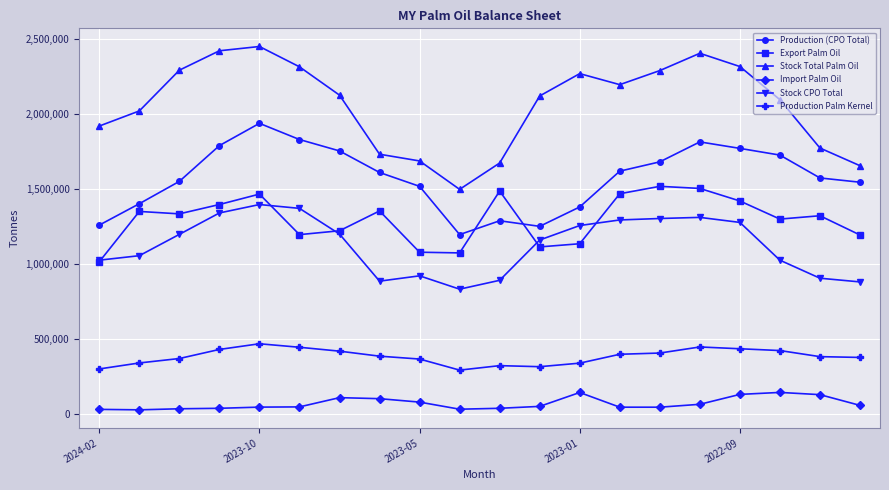

True or false: Import Palm Oil and Export Palm Oil cross at least once.

False